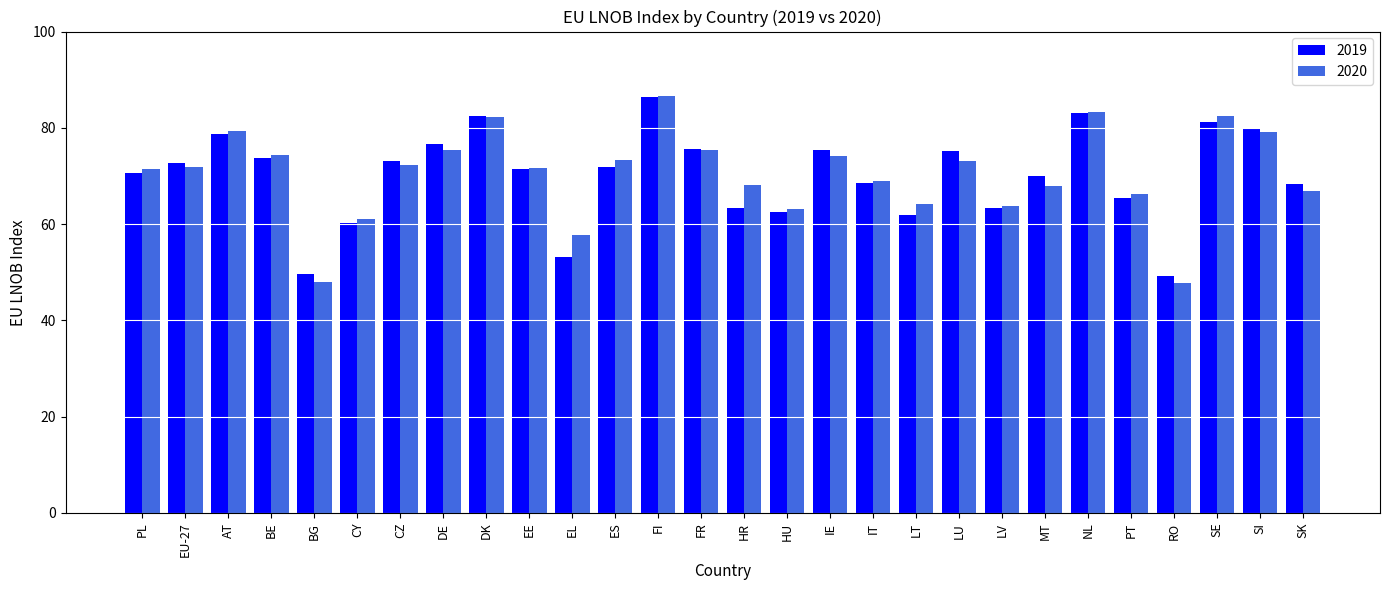

What position from the right is AT?

26